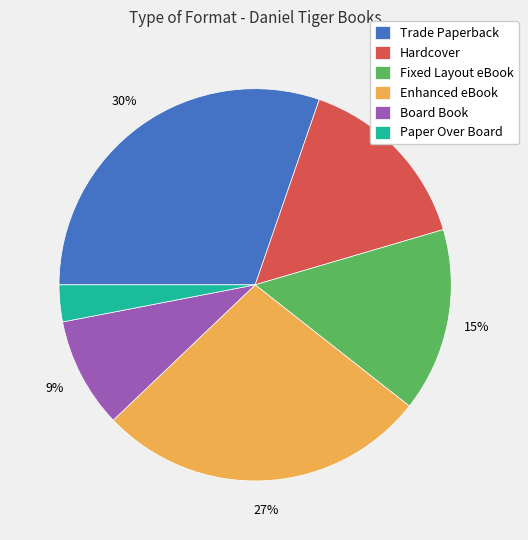

To the nearest percent, what is the average slice percentage?

17%